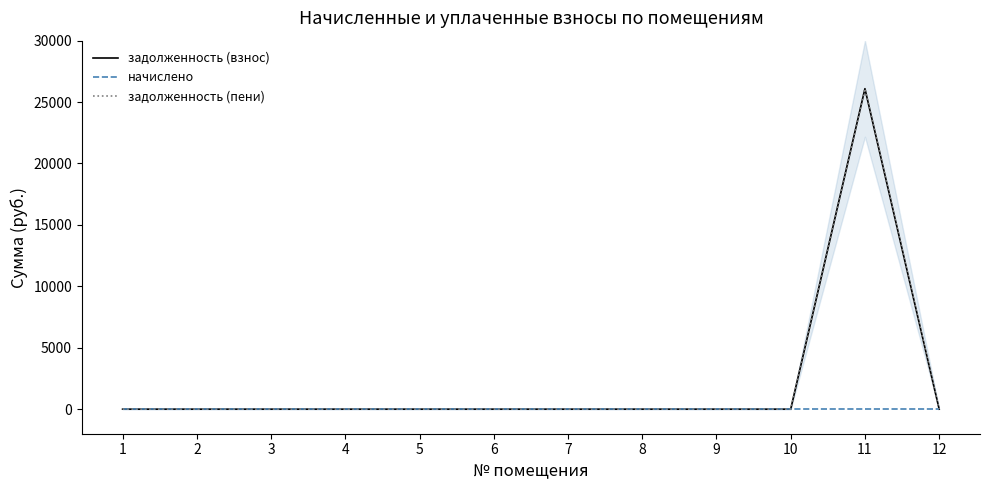

How many lines are shown in the chart?

3